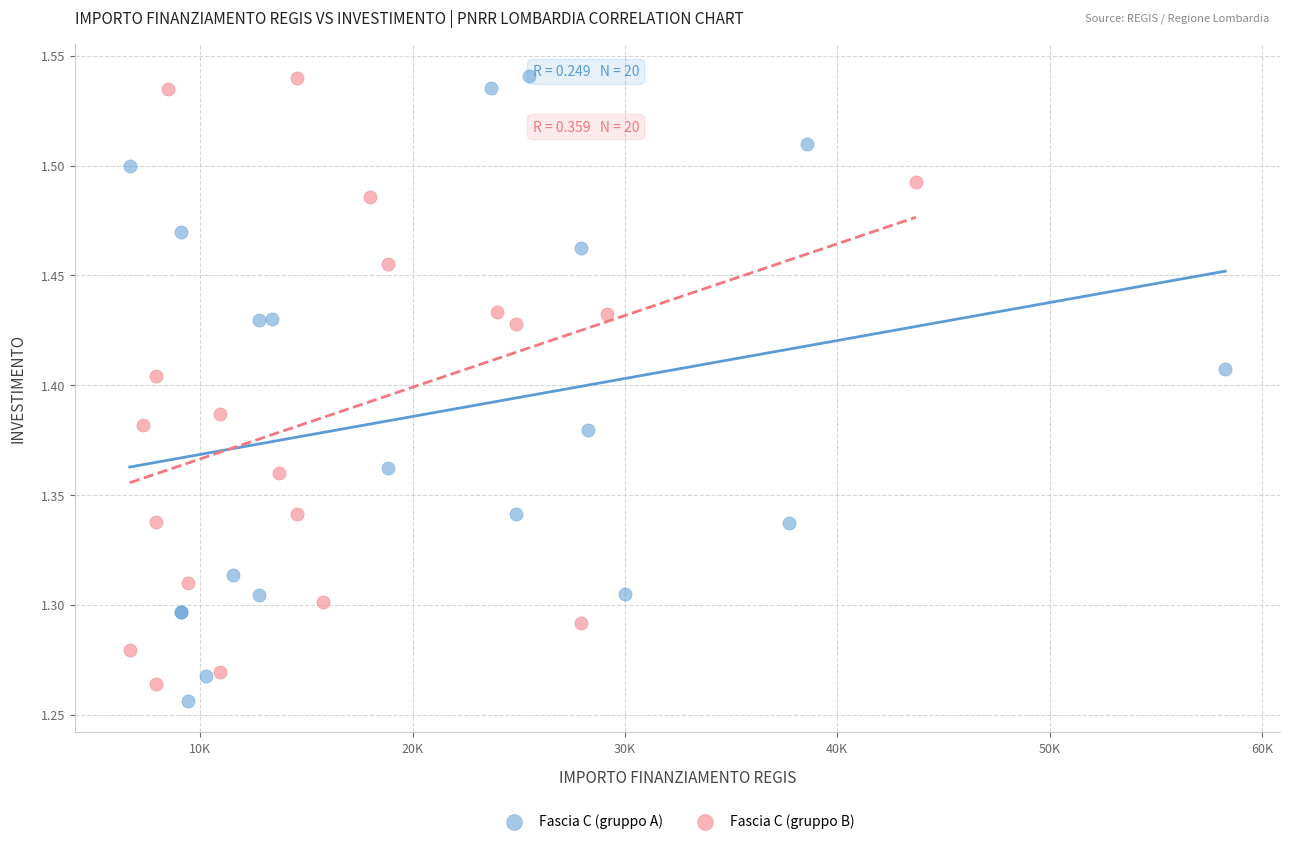

Which series has the largest Y range (max minus min)?

Fascia C (gruppo A)